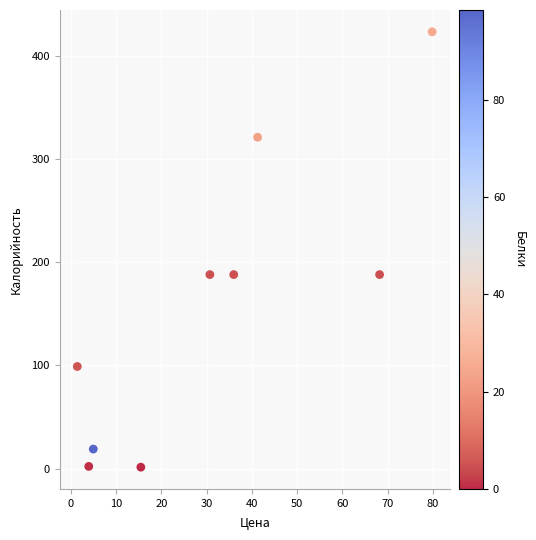

What is the range of X values (max minus min)?

78.3